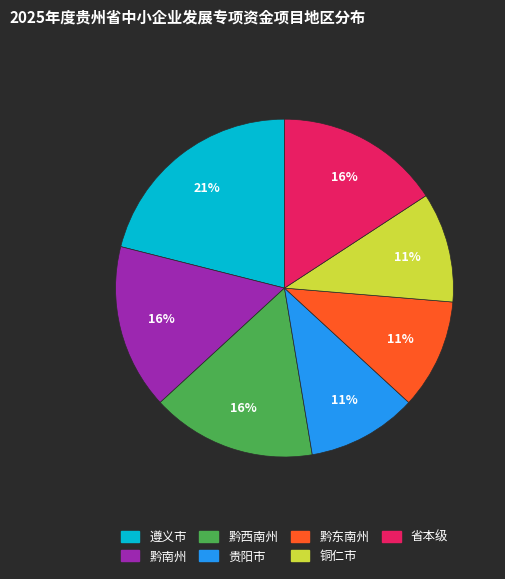

True or false: 遵义市 accounts for 30% of the total.

False